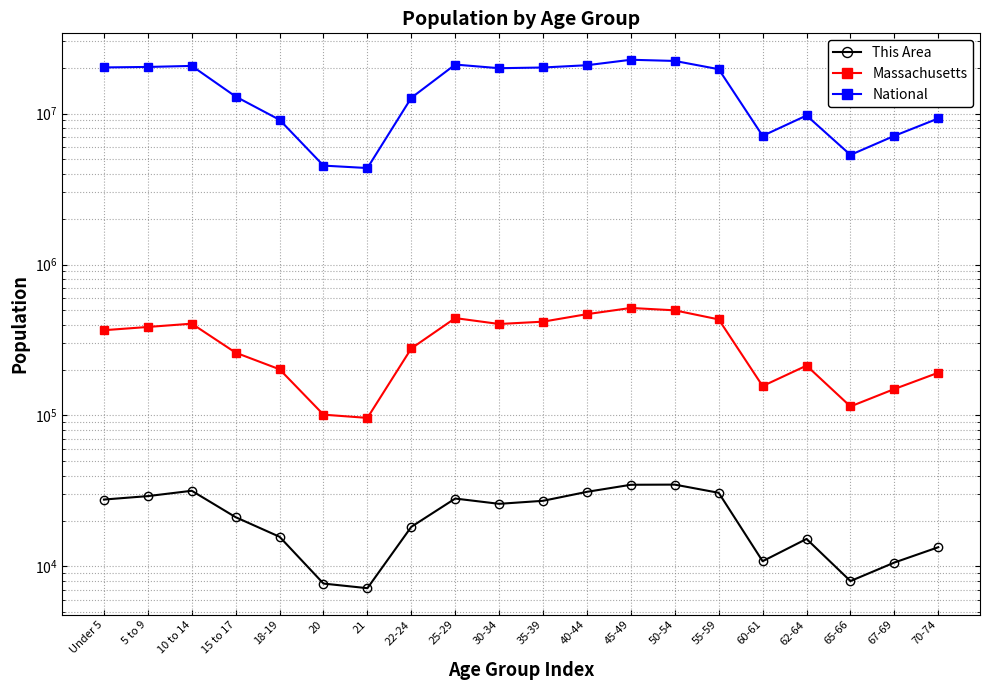

Which has a higher value, 60-61 or 50-54?

50-54